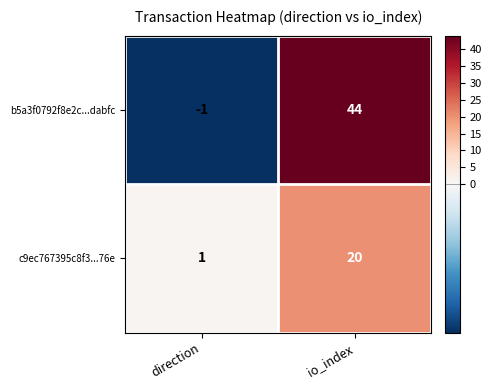

What is the spread (max minus min) of values at io_index?

24